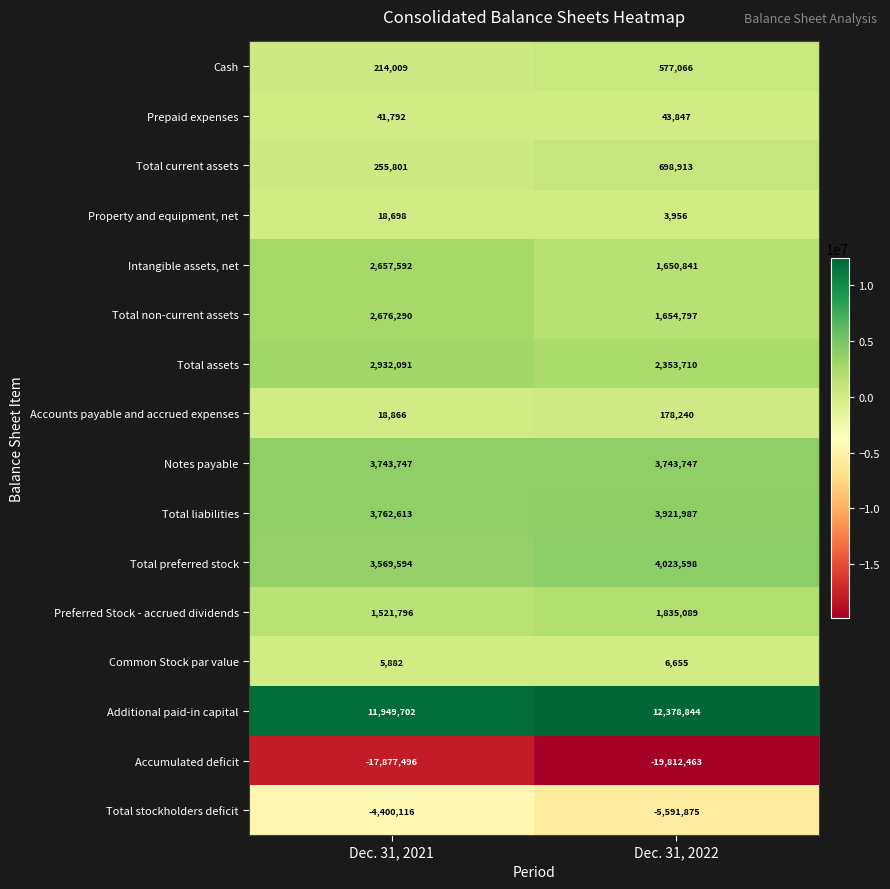

The Common Stock par value series shows 6655 at Dec. 31, 2022. True or false?

True